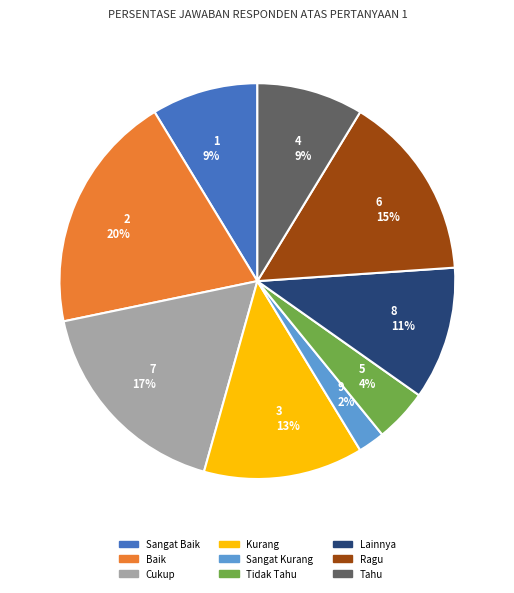

Do 8 and 1 together represent more than half of the pie?

No